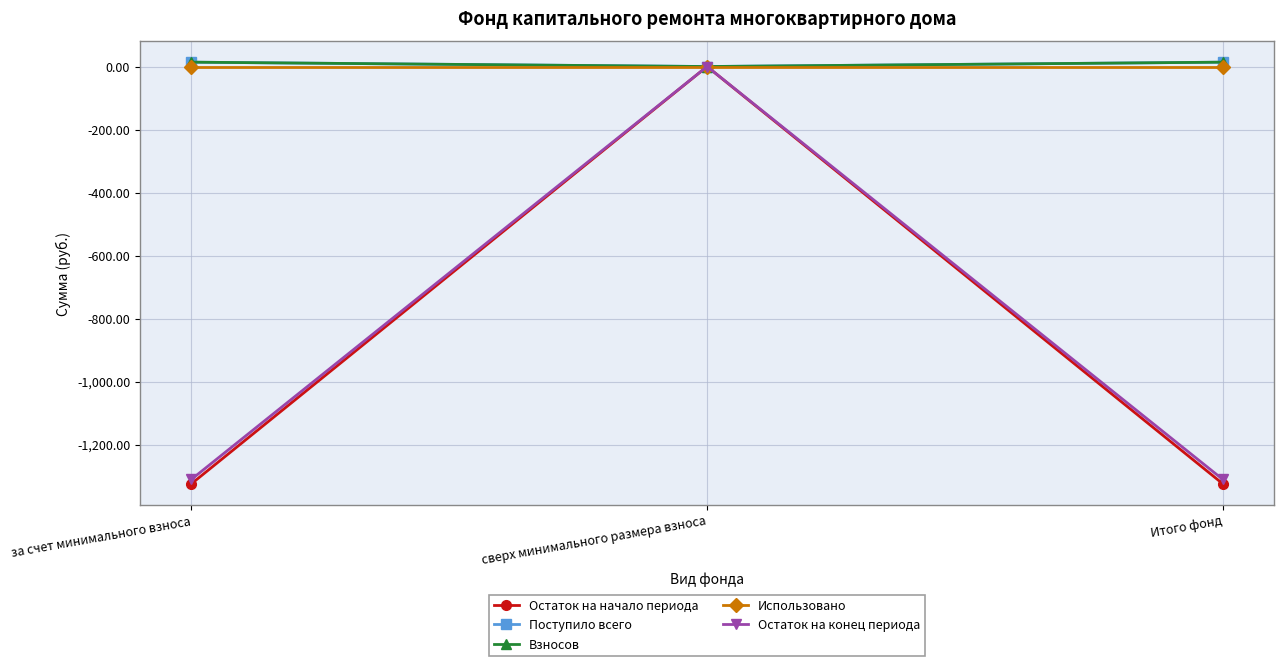

Is this an area chart (filled region under the line)?

No